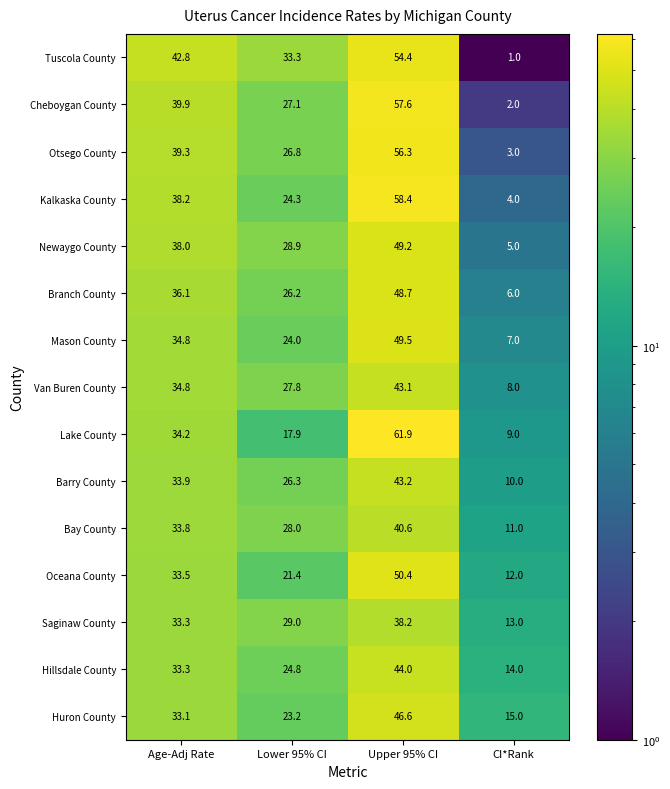

Which category has the highest value across all series?

Upper 95% CI